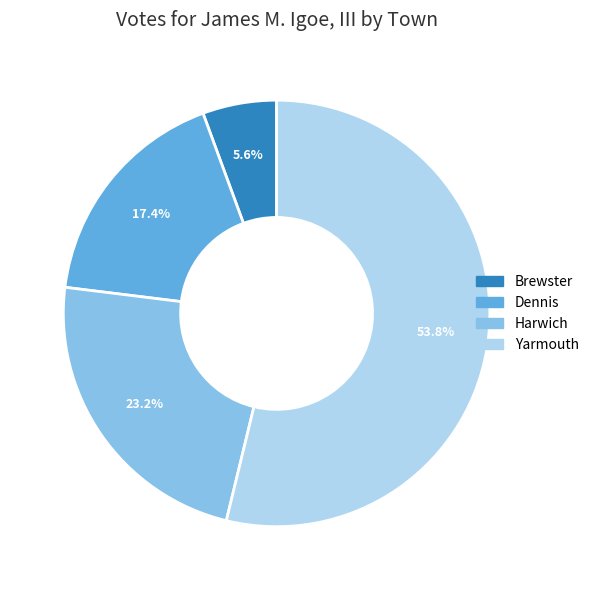

The Brewster slice represents 6% of the pie. True or false?

True